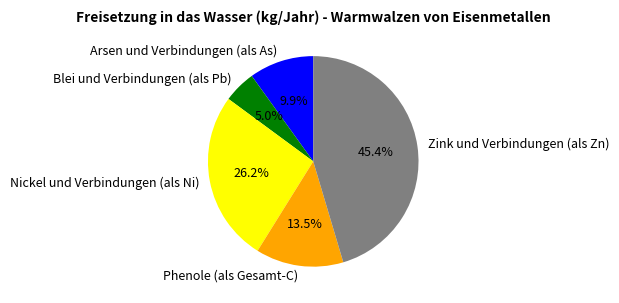

What portion of the pie excludes Nickel und Verbindungen (als Ni)?

73.8%